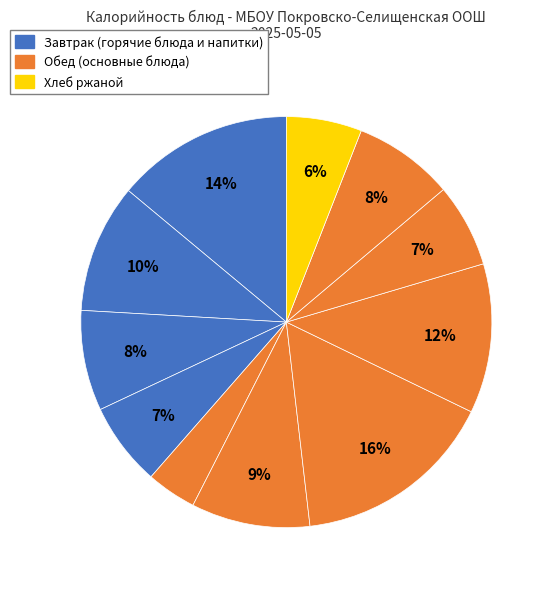

How many segments does this pie chart have?

11